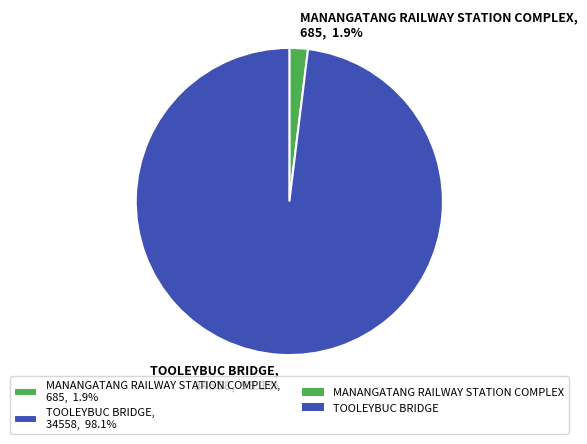

What is the largest slice in the pie chart?

TOOLEYBUC BRIDGE